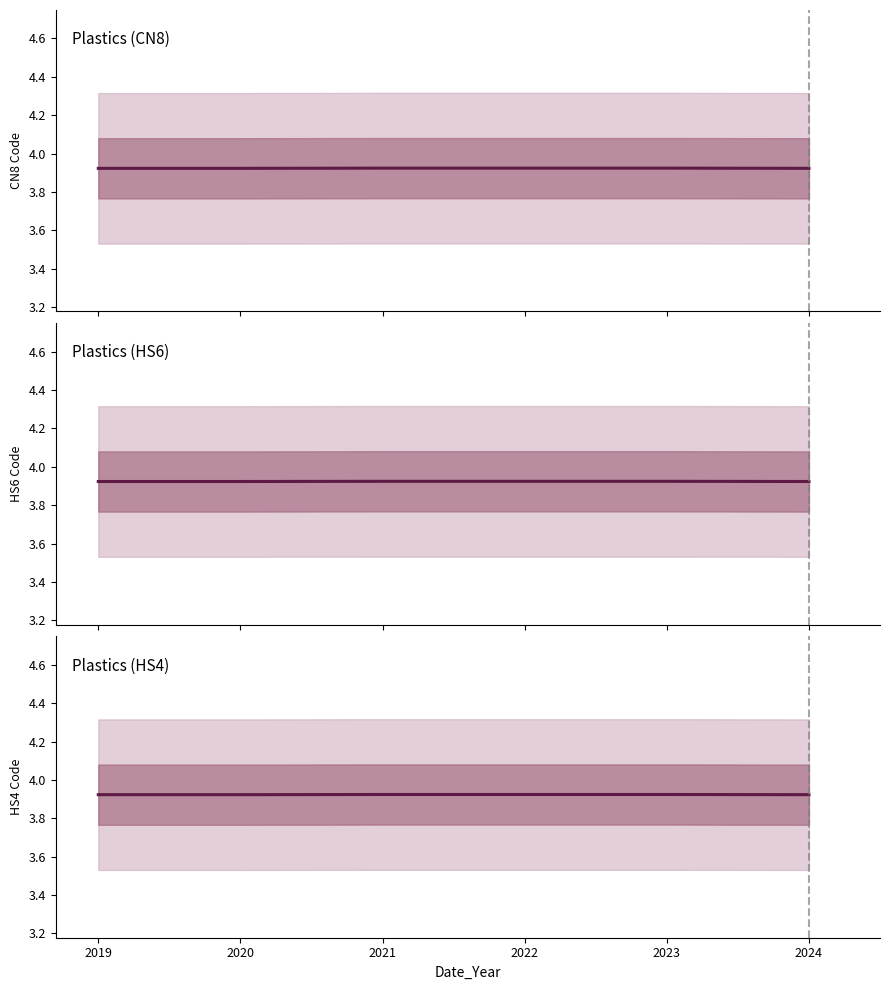

True or false: Plastics (CN8) and Plastics (HS4) intersect in this chart.

False